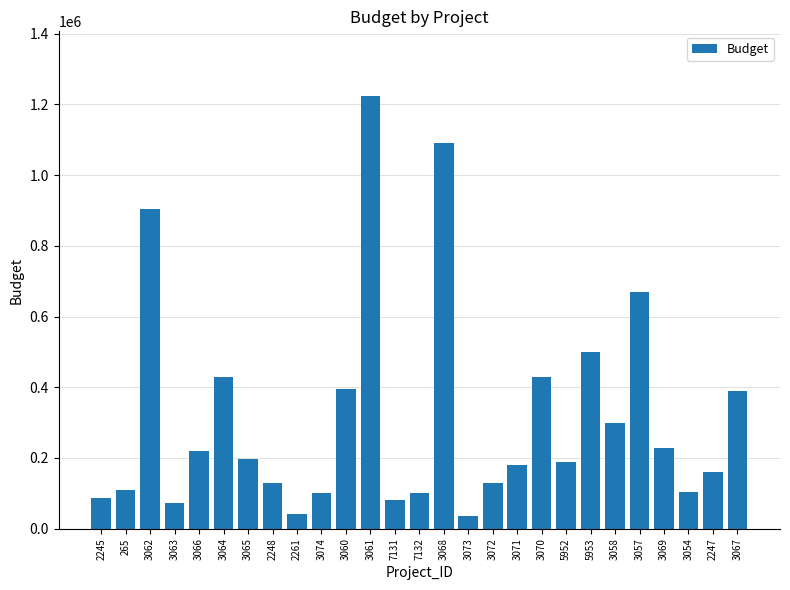

Which label corresponds to the largest value in the chart?

3061